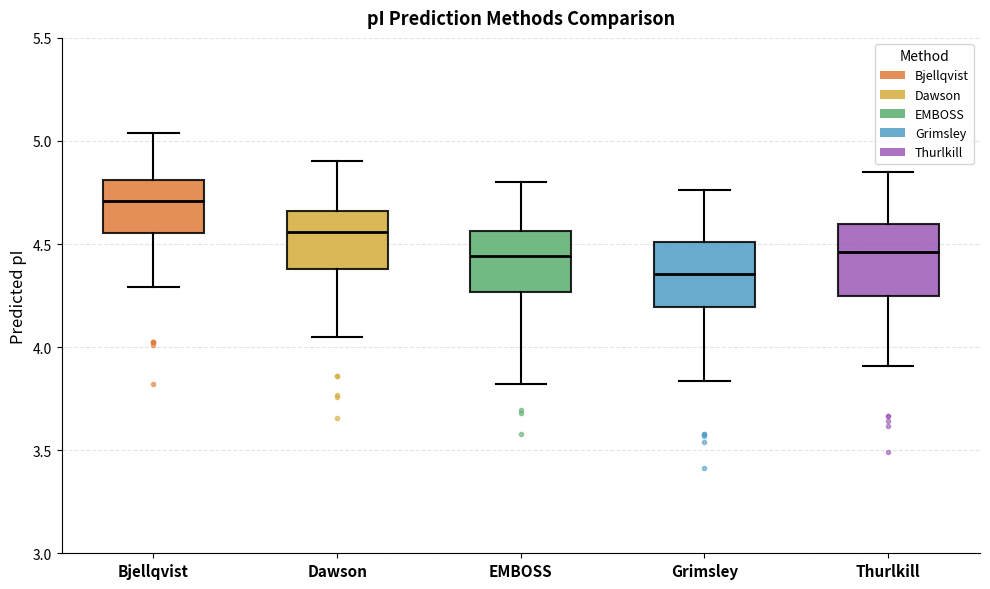

Which box's median line is the lowest?

Grimsley